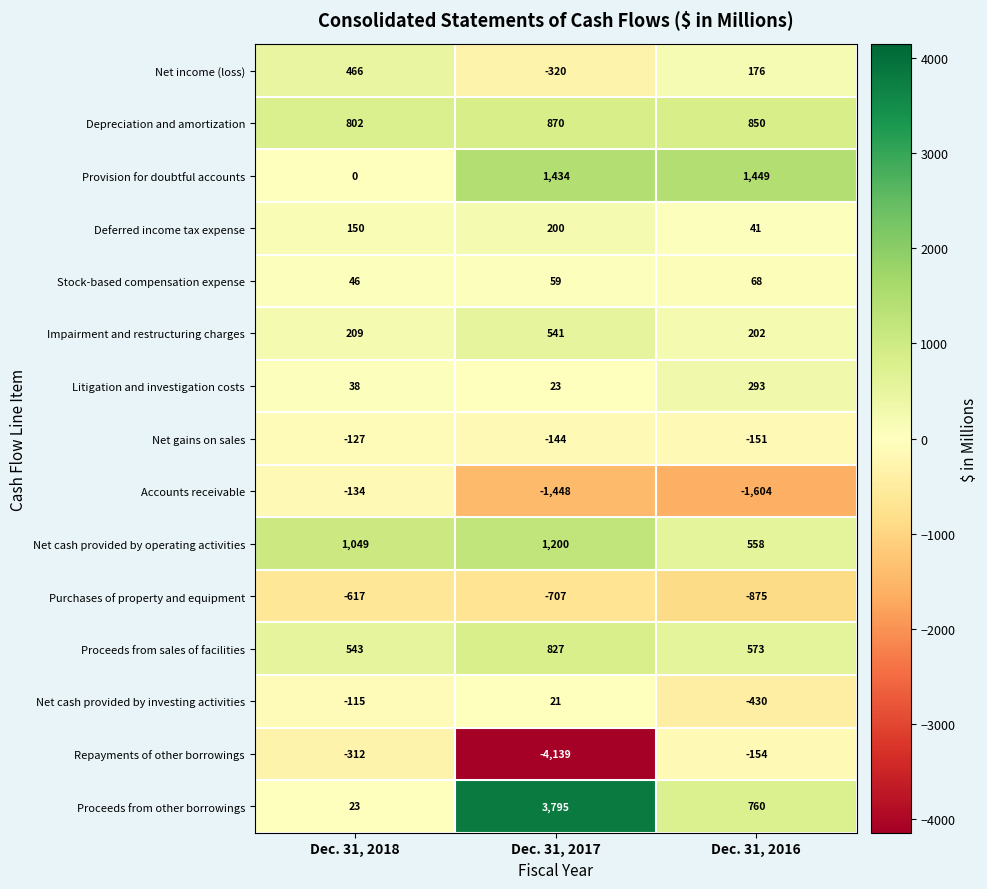

What is the sum of the Proceeds from other borrowings values at Dec. 31, 2017 and Dec. 31, 2016?

4555